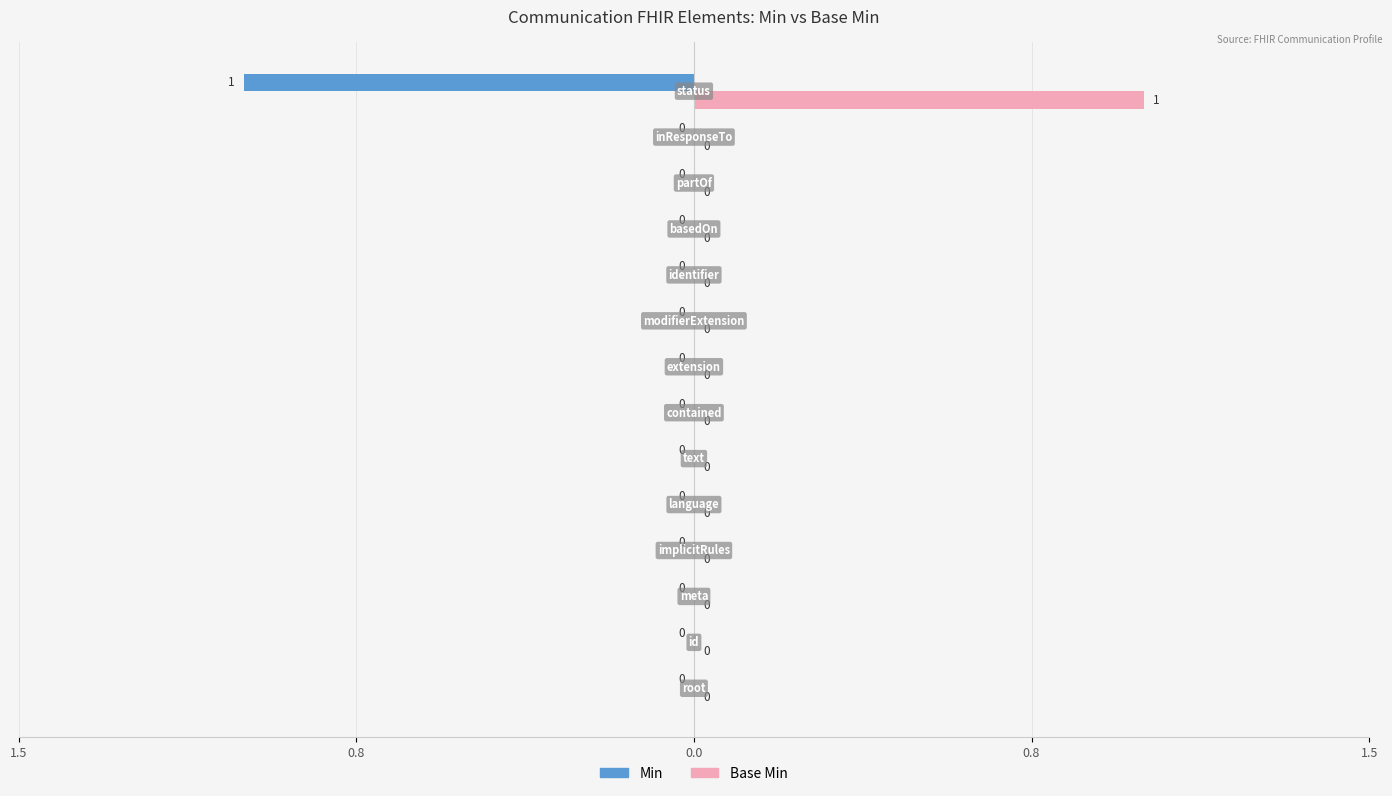

Which series has the widest spread of values?

Min